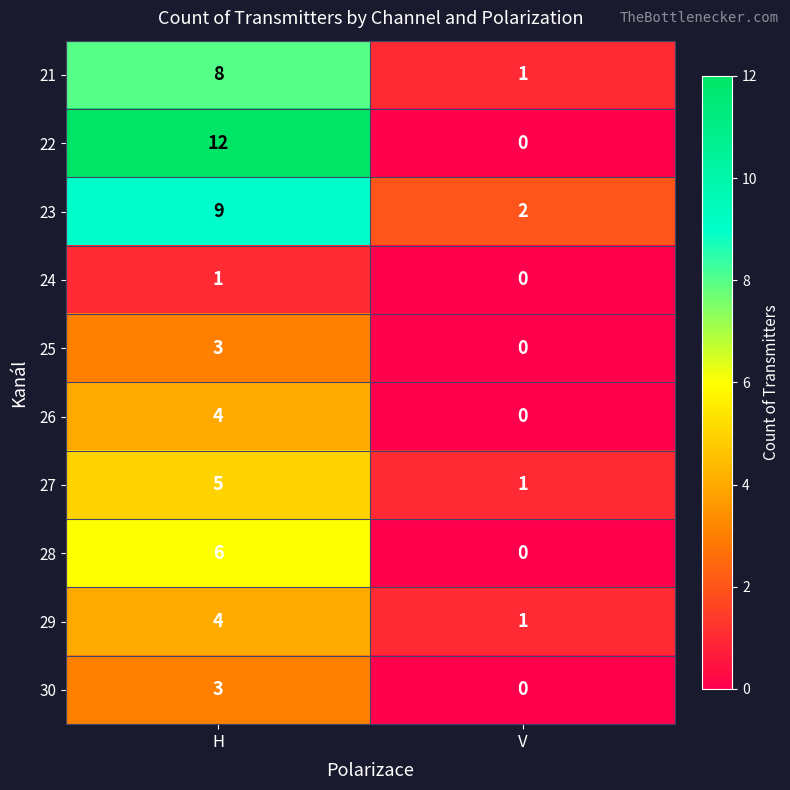

Reading right to left, transcribe all the data shown in this chart.

21: 1	8
22: 0	12
23: 2	9
24: 0	1
25: 0	3
26: 0	4
27: 1	5
28: 0	6
29: 1	4
30: 0	3